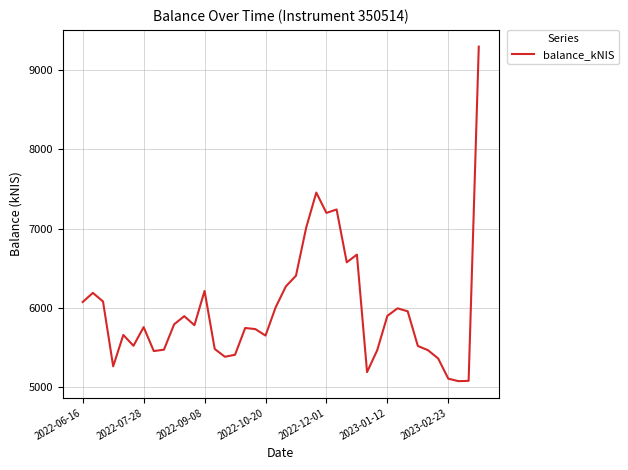

What is the difference between the maximum and minimum values?

4214.0